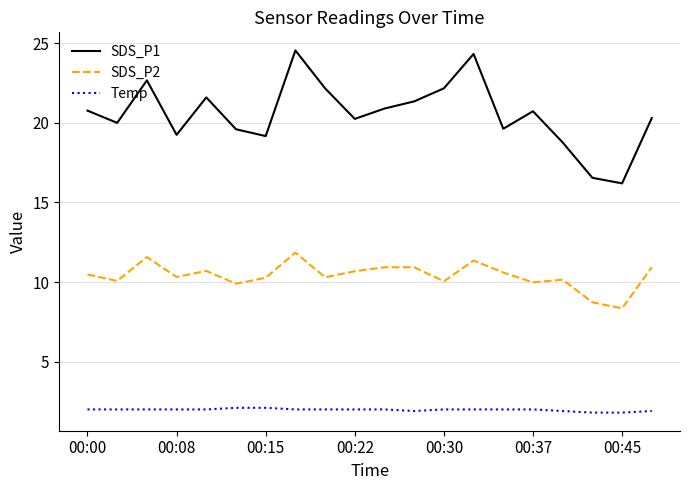

True or false: SDS_P1 and SDS_P2 cross at least once.

False